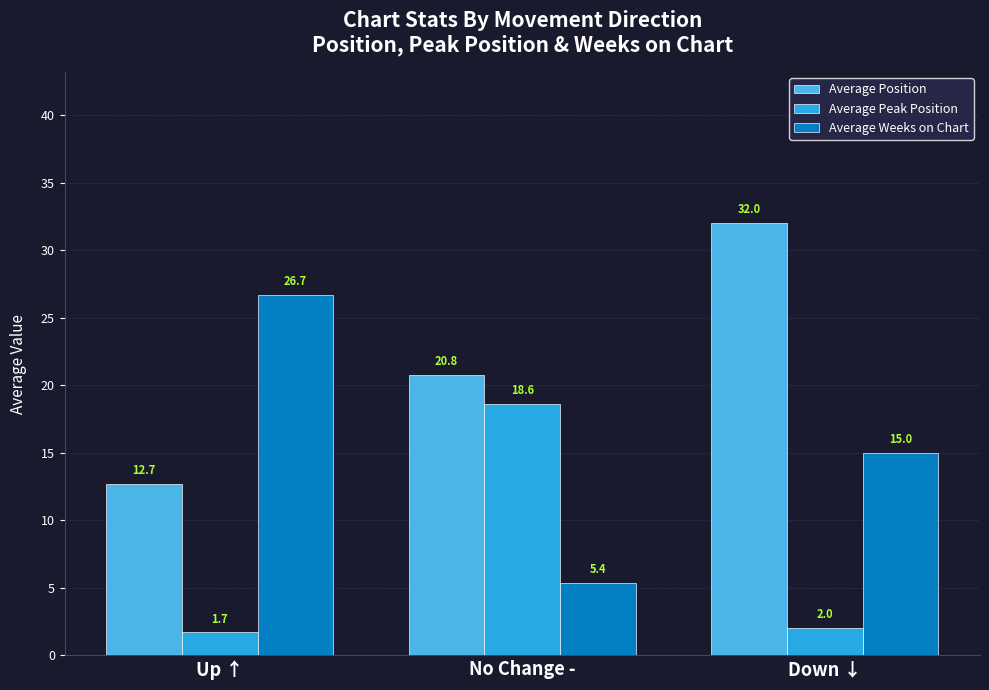

At which label is Average Weeks on Chart closest to 16?

Down ↓